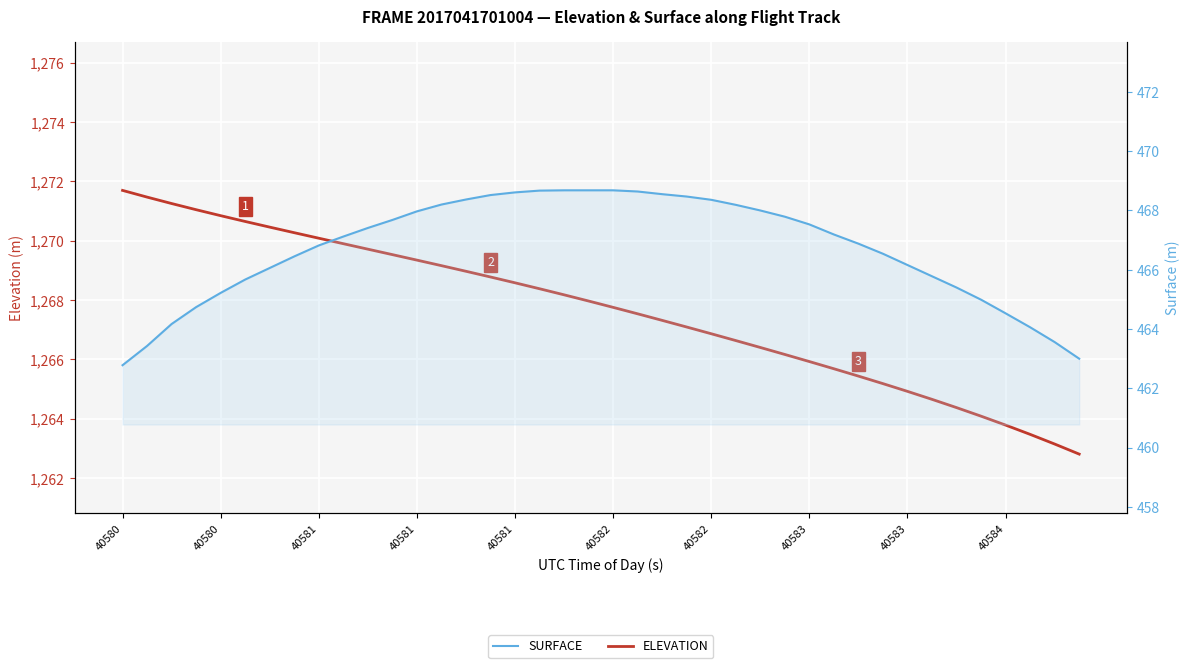

What is the label of the 35th point from the left?

34